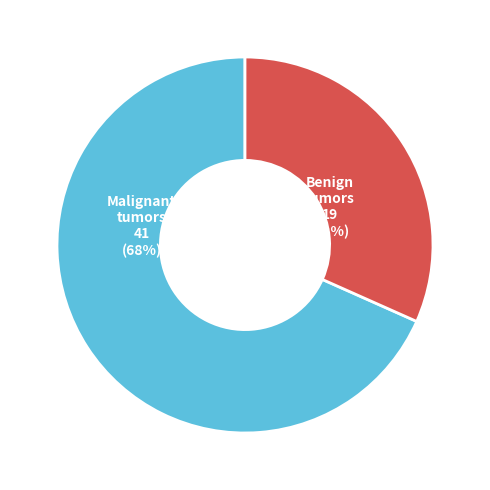

To the nearest percent, what is the average slice percentage?

50%